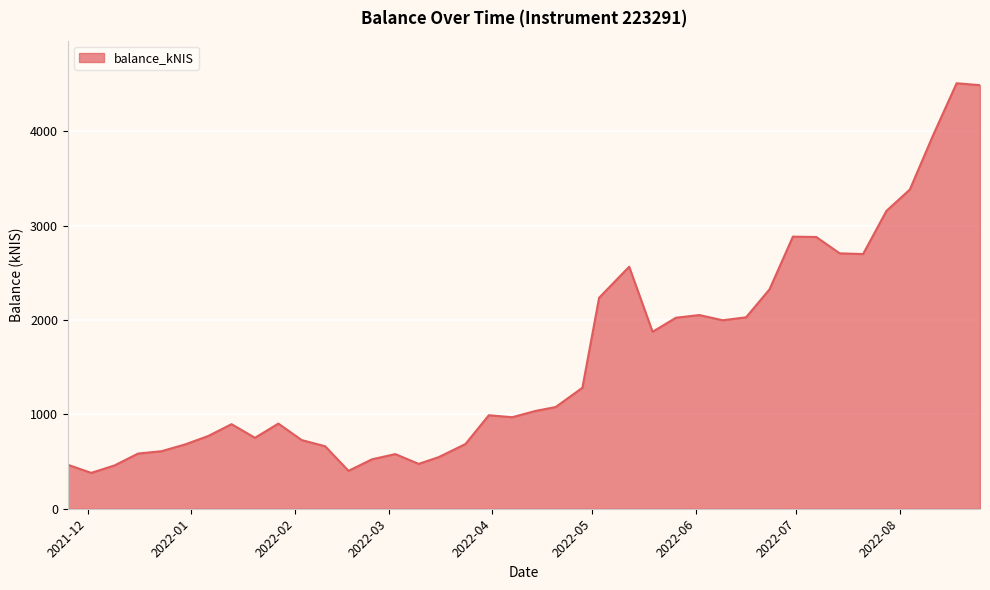

What is the greatest value displayed?

4508.4